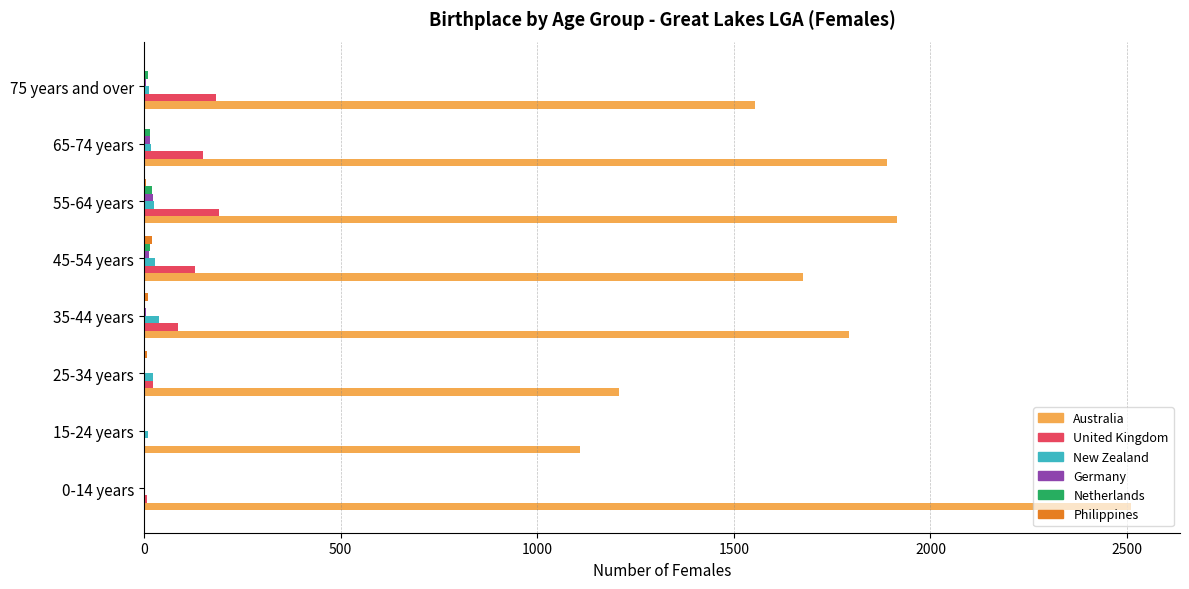

At which category is the sum across all series the highest?

0-14 years